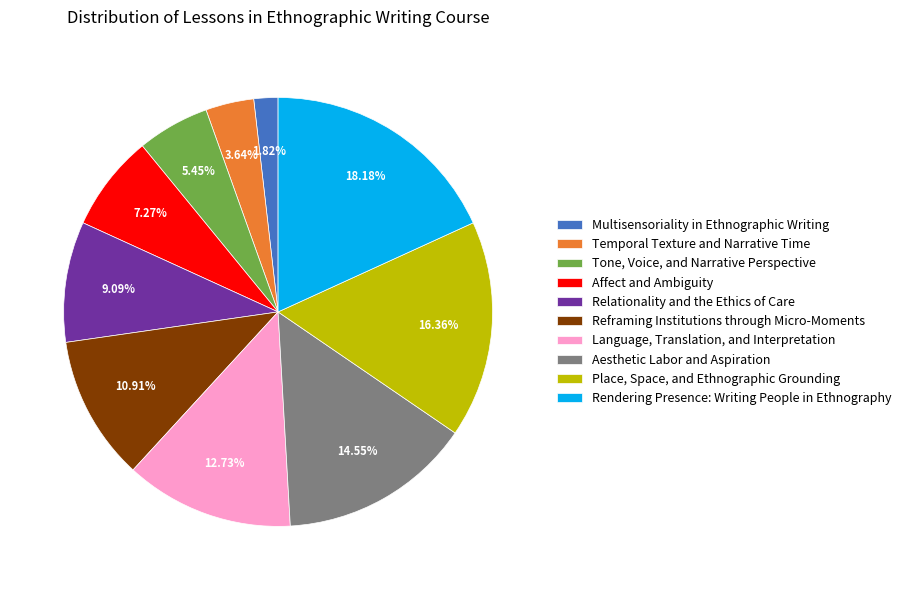

What is the largest slice in the pie chart?

Rendering Presence: Writing People in Ethnography